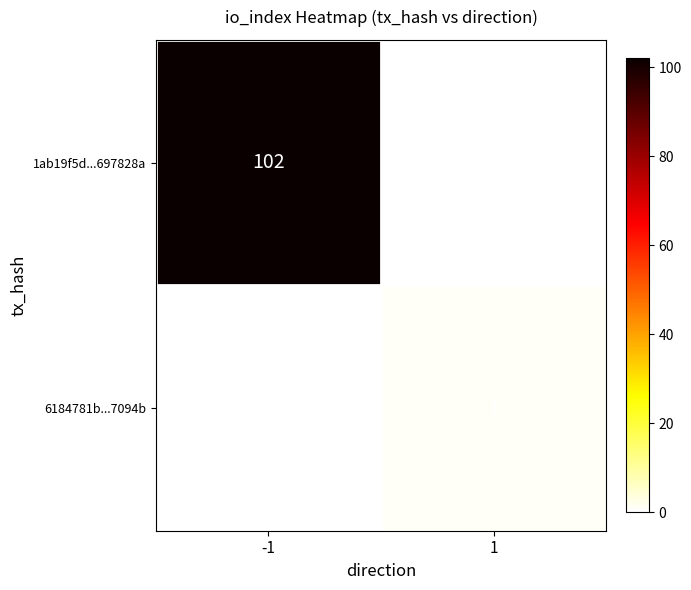

Which series has the largest total across all categories?

1ab19f5d...697828a